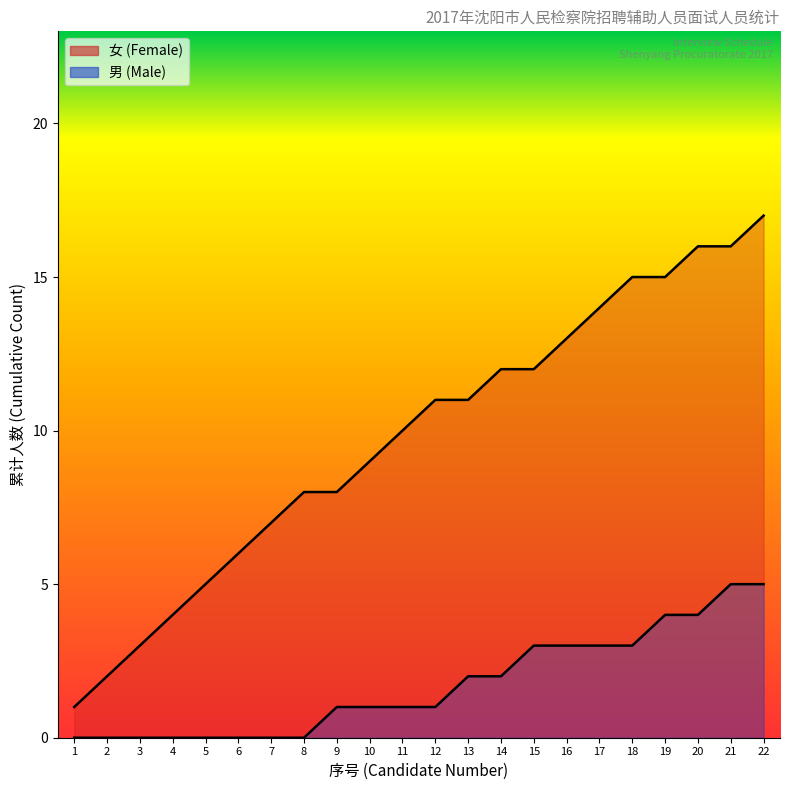

Between 3 and 9, which series saw the biggest shift?

女